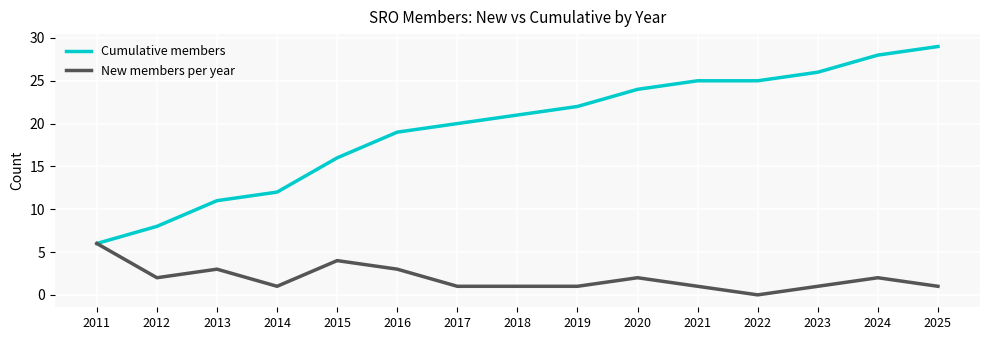

What is the difference between the highest and lowest values at 2015?

12